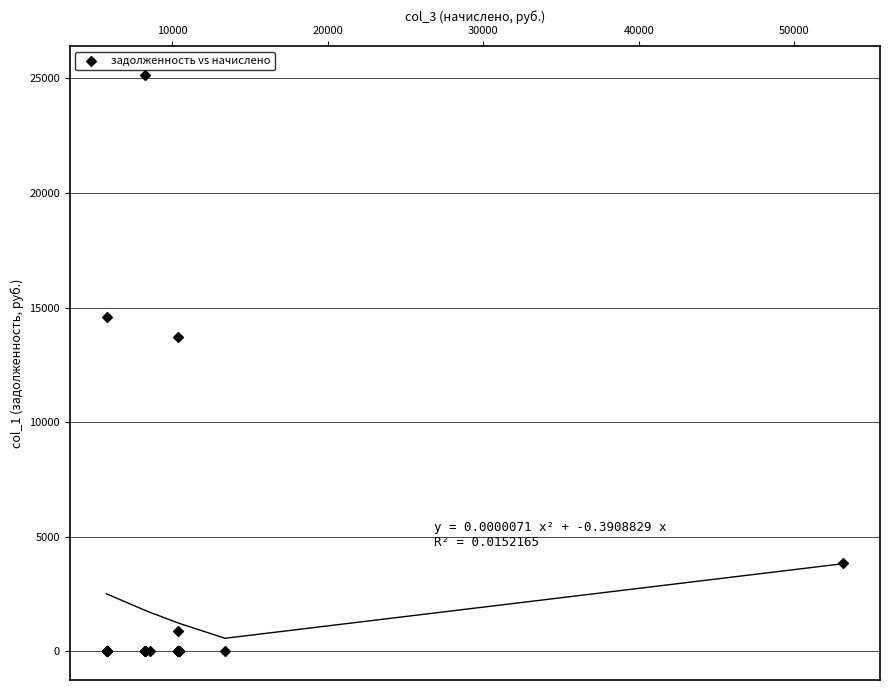

What Y value in the scatter plot is closest to 12578?

13695.0